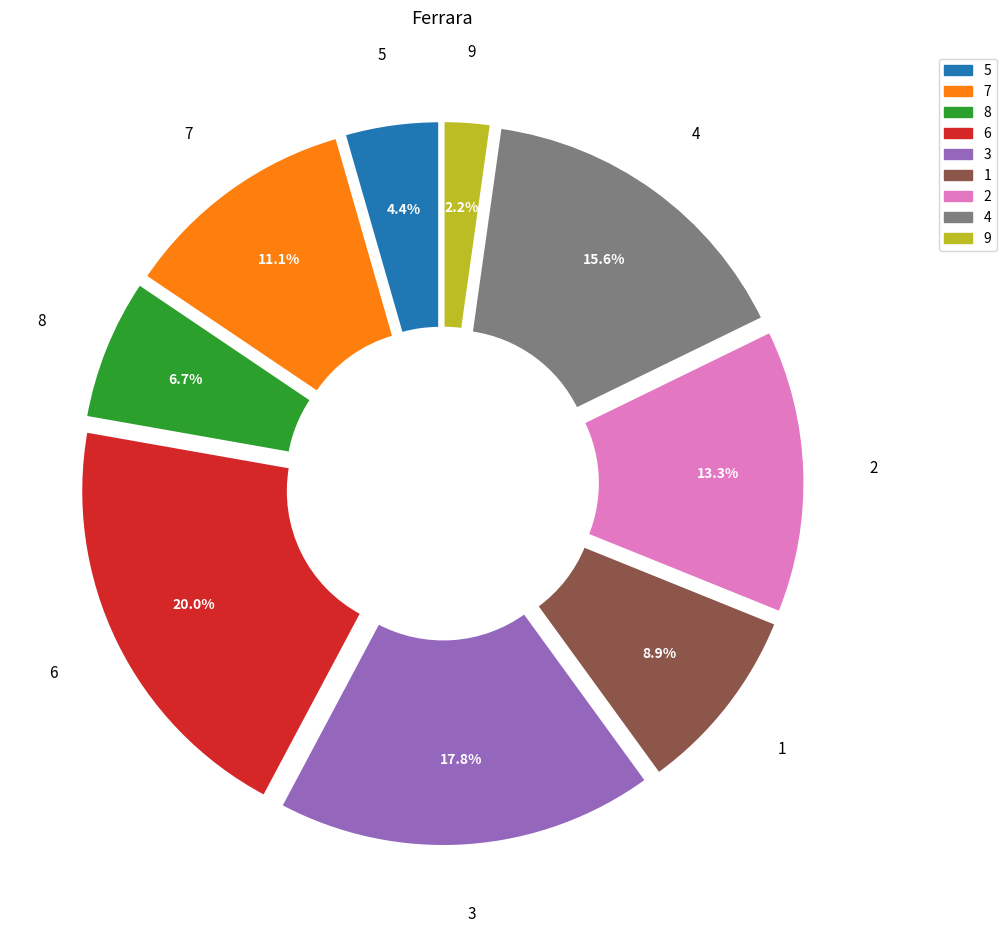

Is 6 the majority of the pie?

No